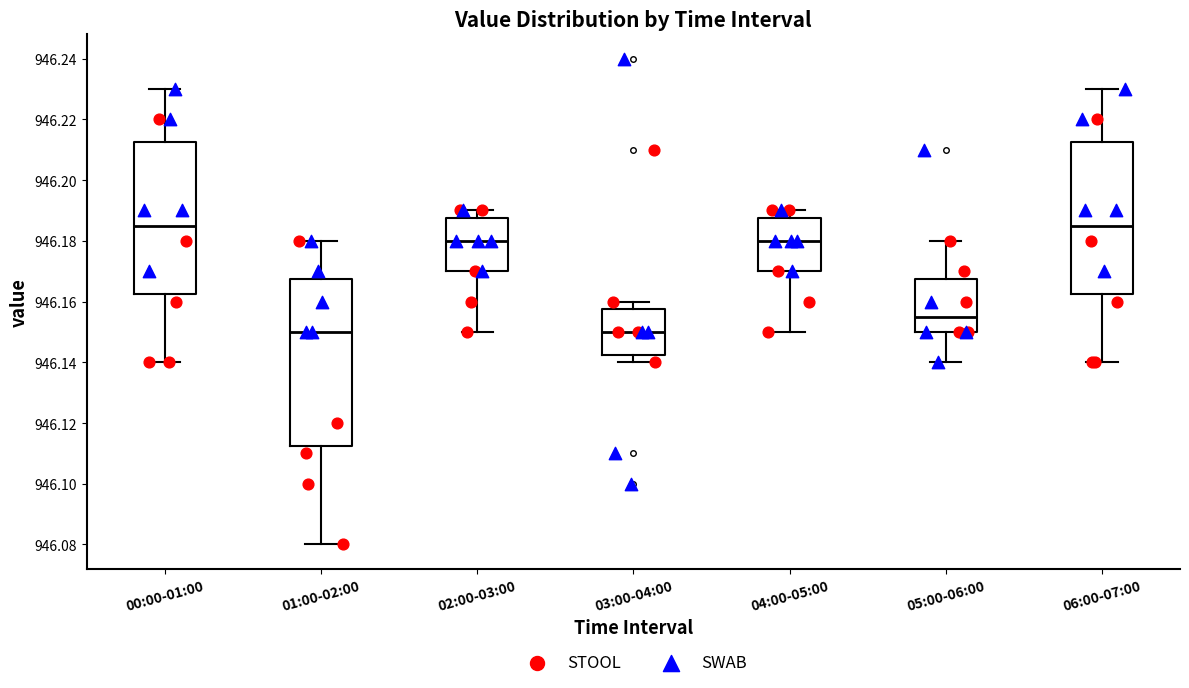

Reading left to right, transcribe this box plot: for each box, give where its median line is, the range the box spans, and where its two whiskers end, as read against the y-axis. The values are not printed on the chart, so give them approximately, as read against the axis.

00:00-01:00: median 946.186, box 946.162 to 946.212, whiskers 946.140 to 946.230
01:00-02:00: median 946.150, box 946.112 to 946.168, whiskers 946.080 to 946.180
02:00-03:00: median 946.180, box 946.170 to 946.188, whiskers 946.150 to 946.190
03:00-04:00: median 946.150, box 946.142 to 946.158, whiskers 946.140 to 946.160
04:00-05:00: median 946.180, box 946.170 to 946.188, whiskers 946.150 to 946.190
05:00-06:00: median 946.156, box 946.150 to 946.168, whiskers 946.140 to 946.180
06:00-07:00: median 946.186, box 946.162 to 946.212, whiskers 946.140 to 946.230